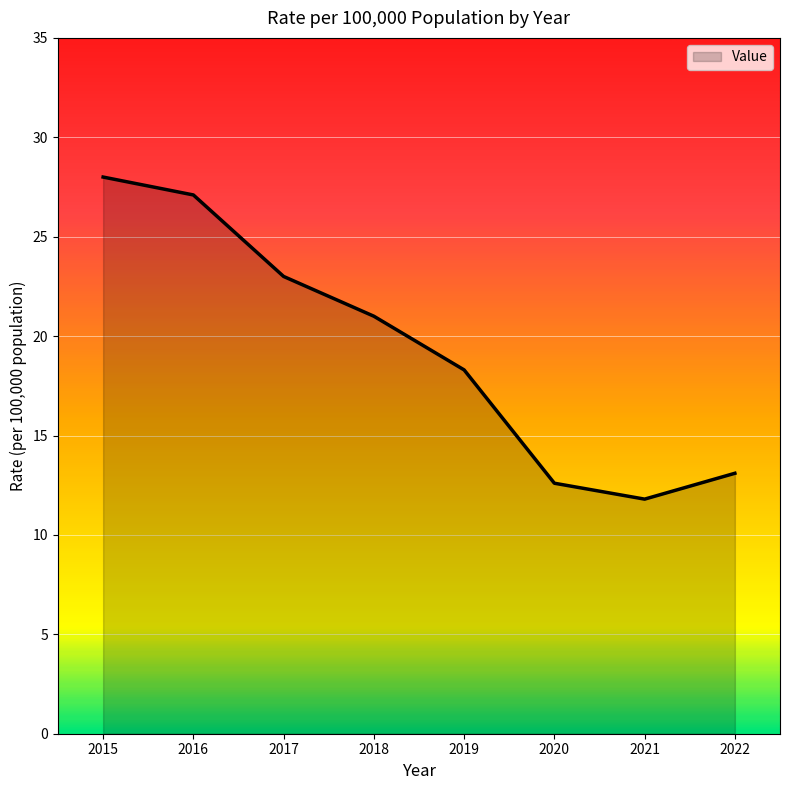

How many values are below 21?

4